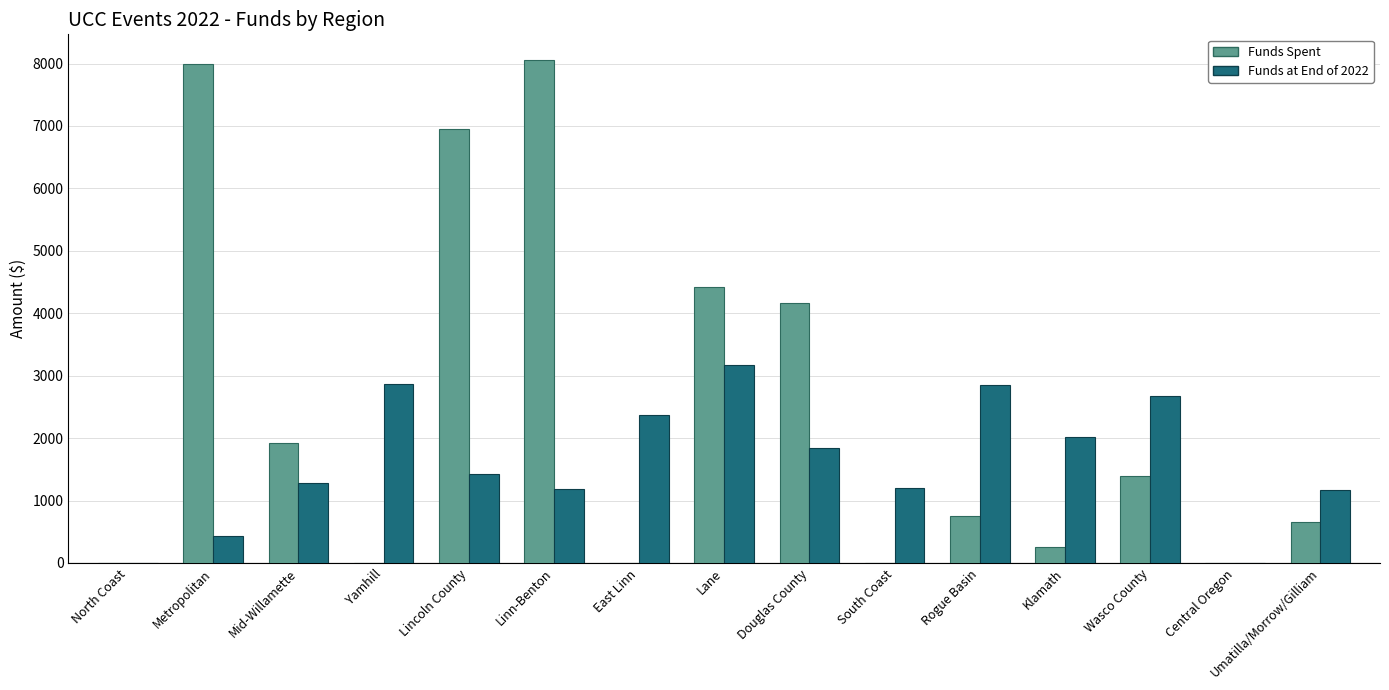

Are the bars grouped side by side (vs. stacked)?

Yes